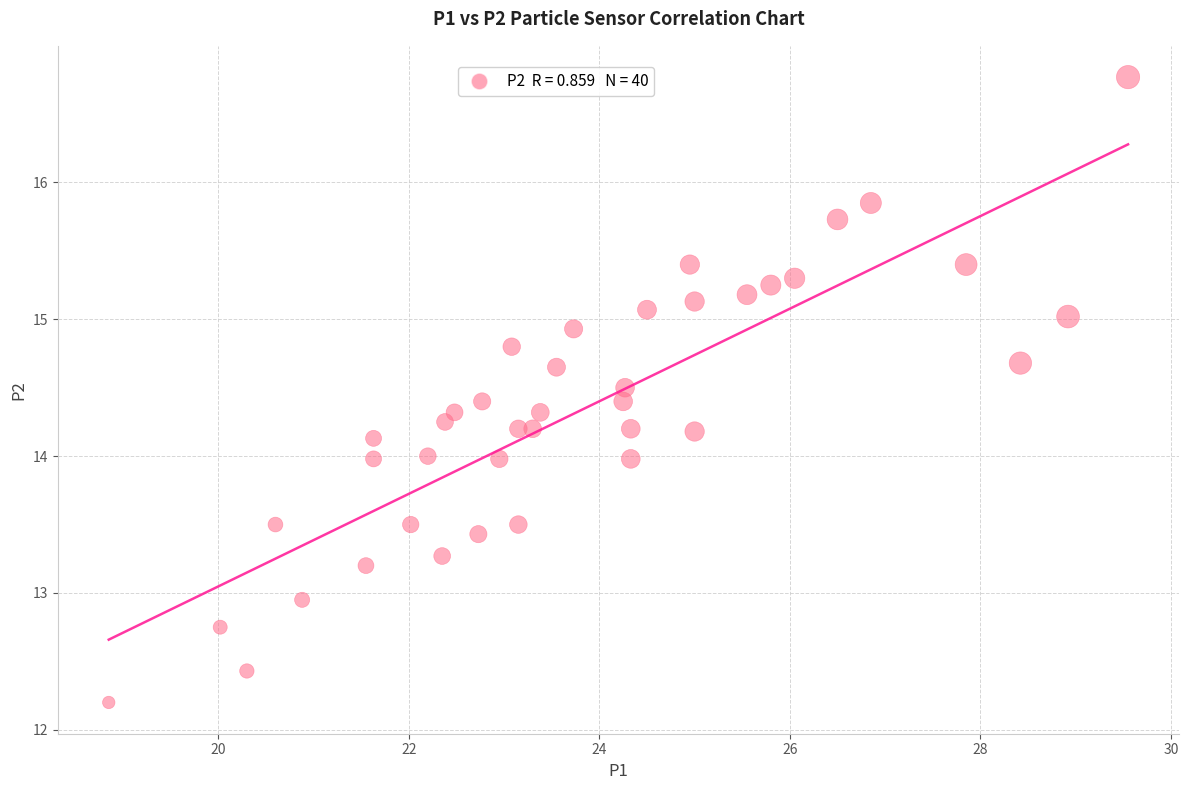

What is the range of Y values (max minus min)?

4.6